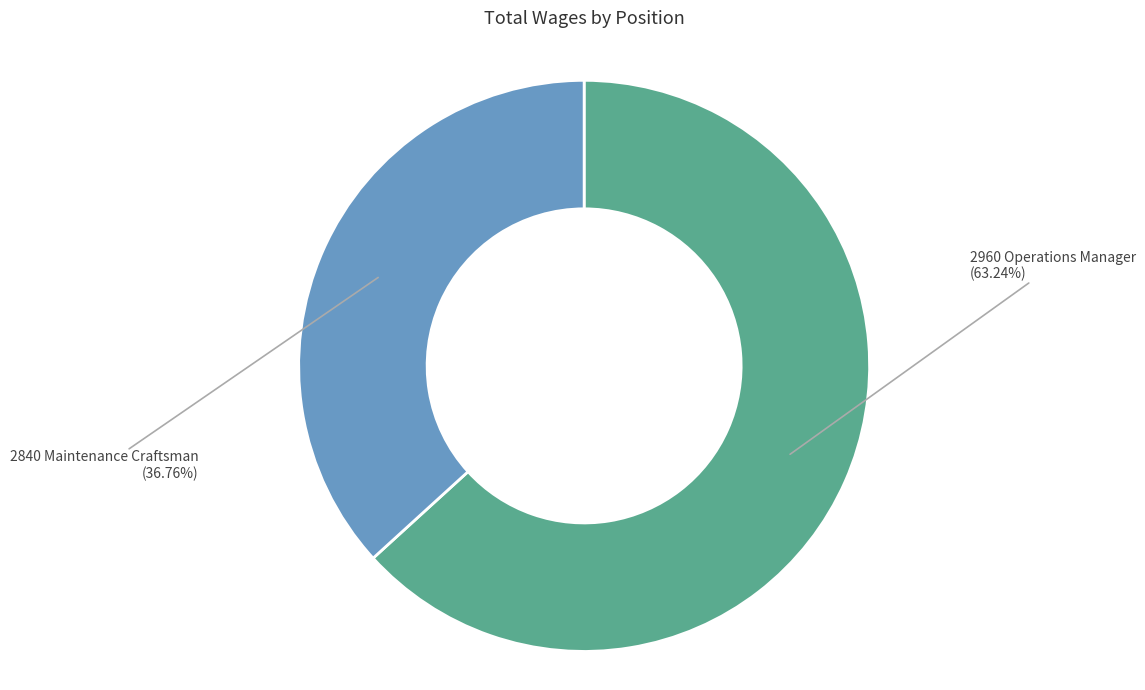

What is the ratio of the value at 2960 Operations Manager to the value at 2840 Maintenance Craftsman?

1.7